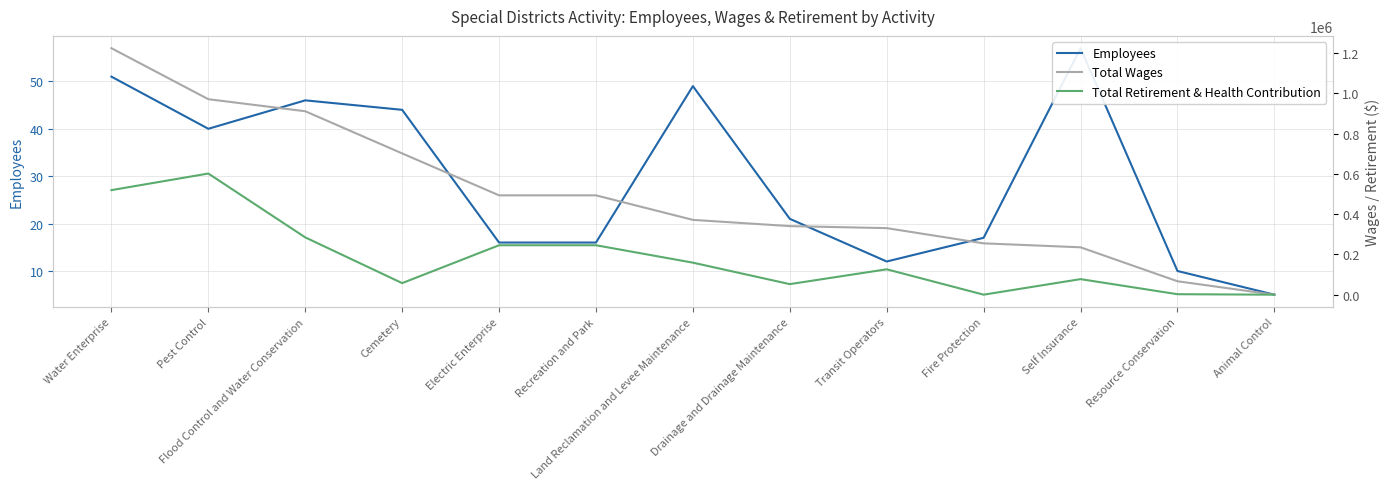

How many categories are shown in the chart?

13